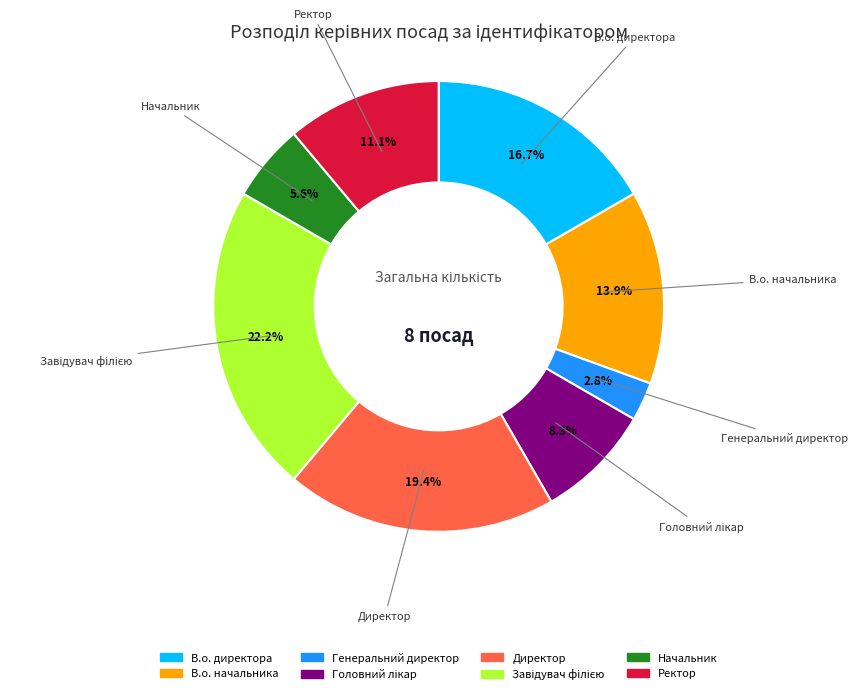

To the nearest percent, what is the combined percentage of Ректор and В.о. директора?

28%